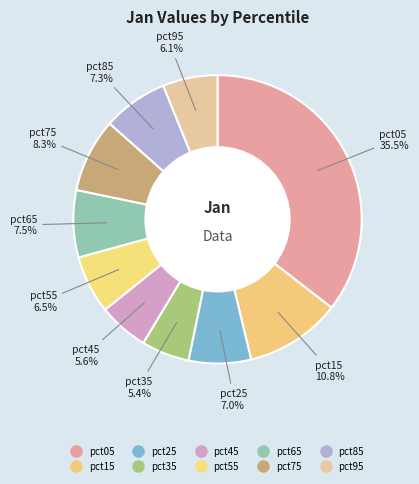

How many slices are in this pie chart?

10